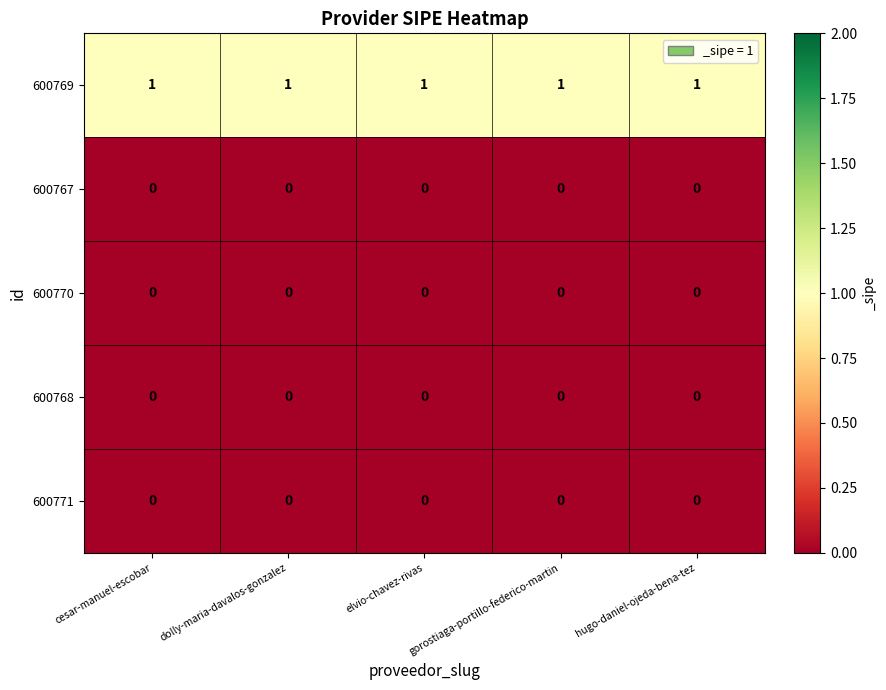

Which series has the largest total across all categories?

600769